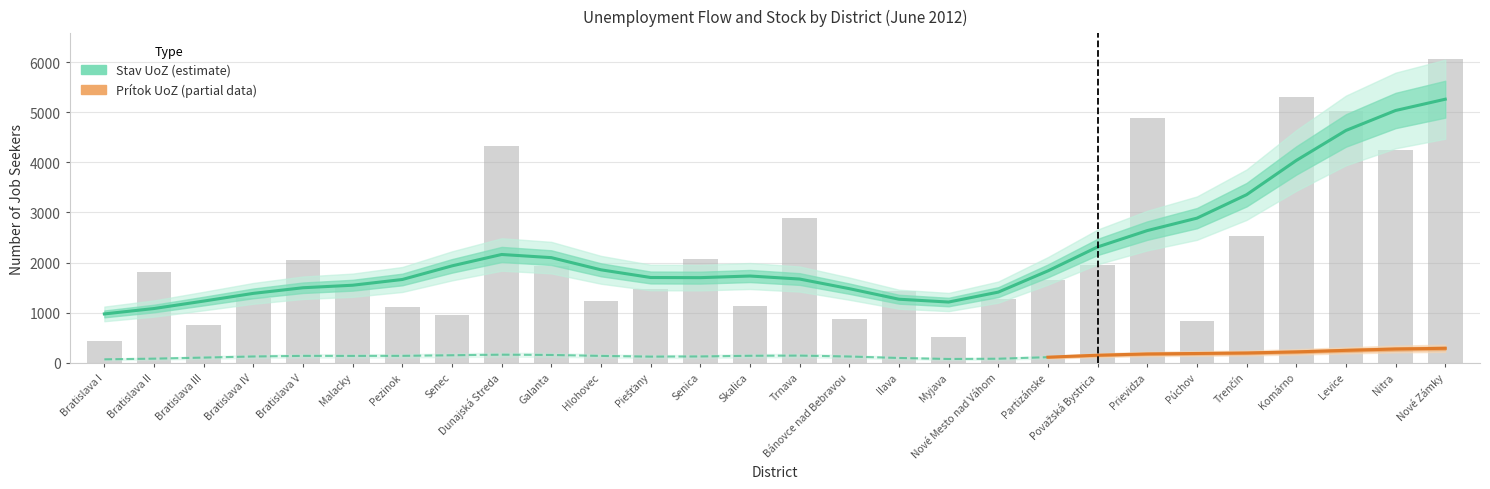

True or false: Stav UoZ has a value of 2532 at Trenčín.

True